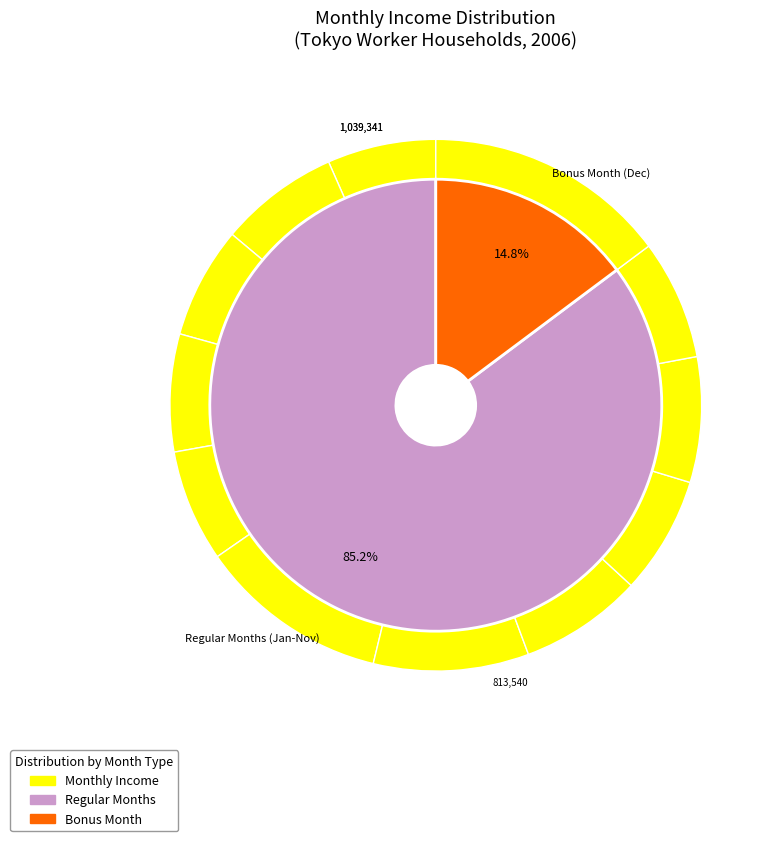

Rank the categories by value from highest to lowest.

12, 6, 7, 10, 8, 2, 11, 9, 4, 5, 3, 1